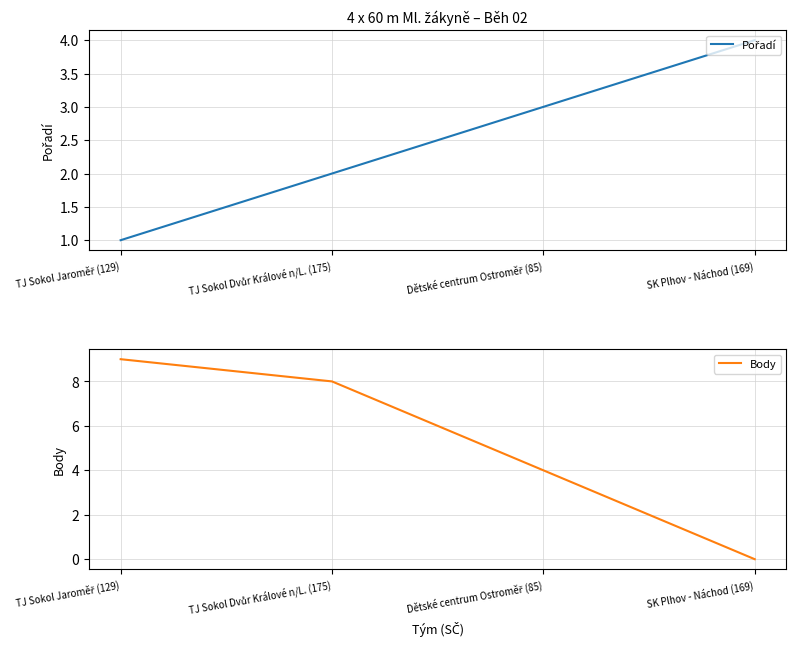

List the series in order of their peak value, highest first.

Body, Pořadí